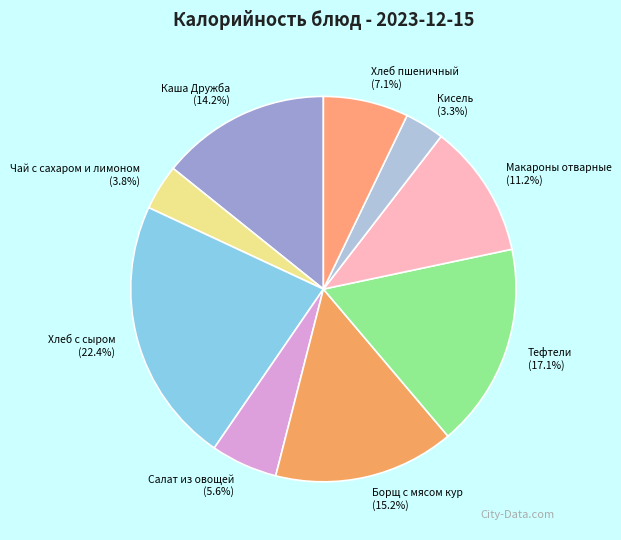

Which has a higher value, Чай с сахаром и лимоном (3.8%) or Тефтели (17.1%)?

Тефтели (17.1%)